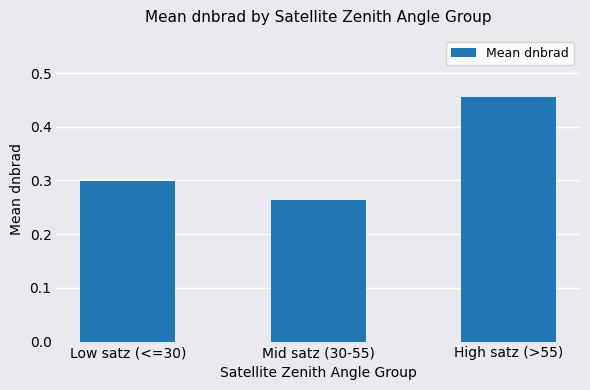

Which label corresponds to the smallest value in the chart?

Mid satz (30-55)